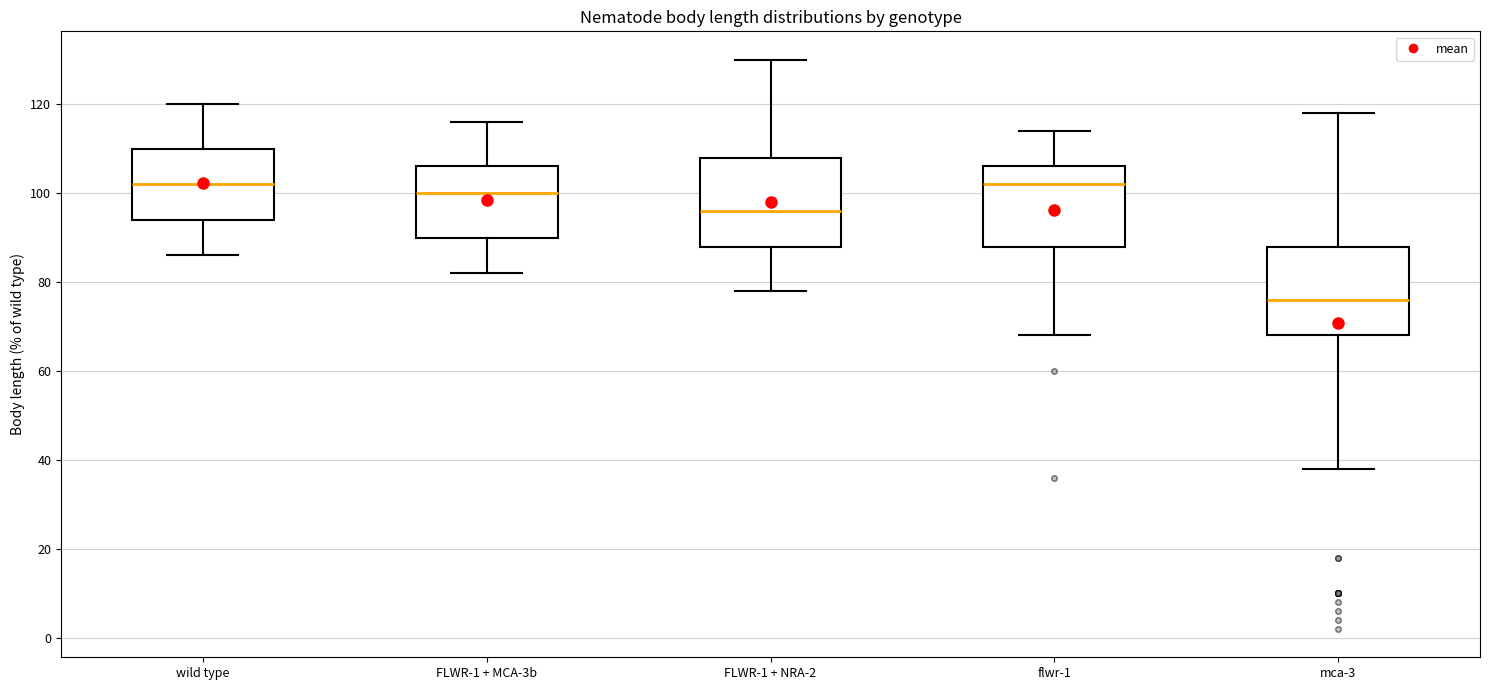

Reading left to right, transcribe this box plot: for each box, give where its median line is, the range the box spans, and where its two whiskers end, as read against the y-axis. The values are not printed on the chart, so give them approximately, as read against the axis.

wild type: median 102, box 94 to 110, whiskers 86 to 120
FLWR-1 + MCA-3b: median 100, box 90 to 106, whiskers 82 to 116
FLWR-1 + NRA-2: median 96, box 88 to 108, whiskers 78 to 130
flwr-1: median 102, box 88 to 106, whiskers 68 to 114
mca-3: median 76, box 68 to 88, whiskers 38 to 118